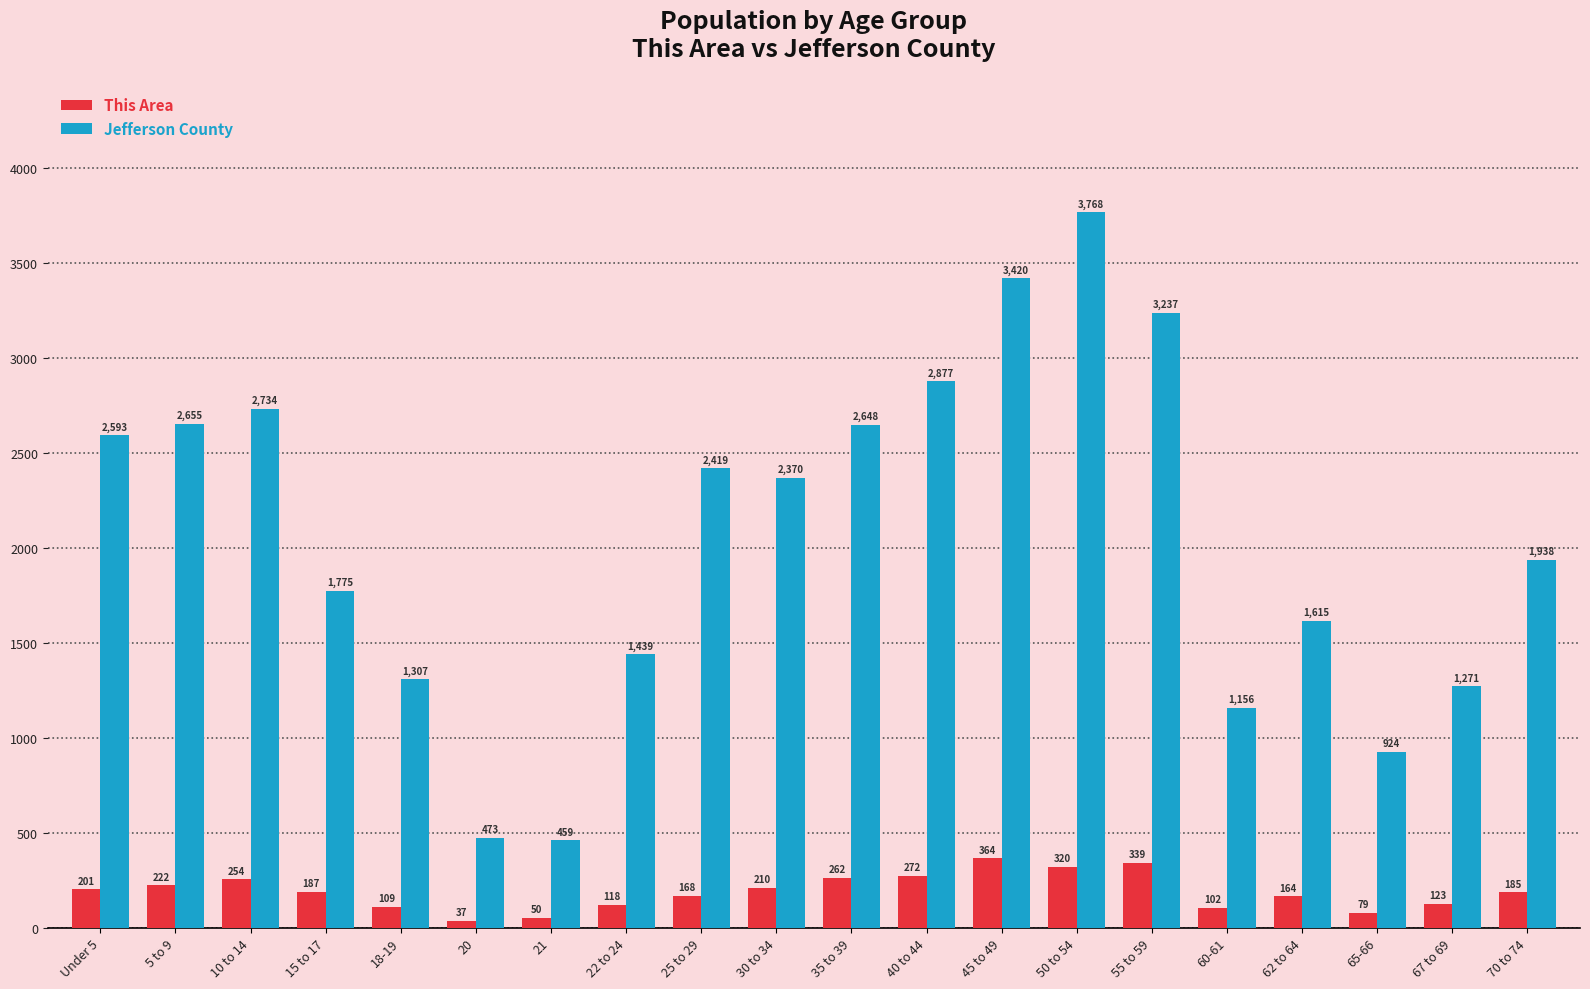

What is the difference between the second highest and minimum values in the This Area series?

302